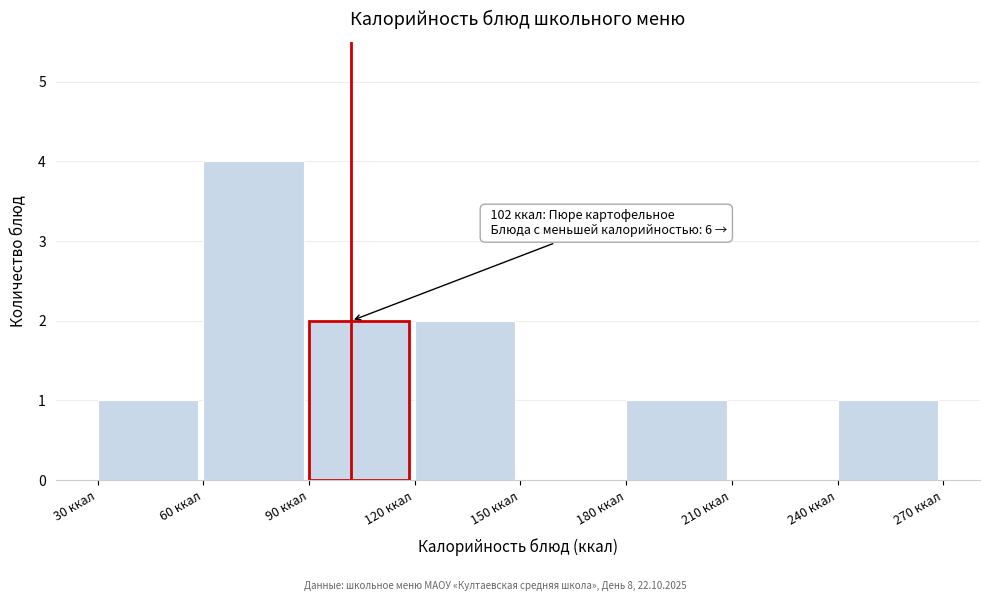

Over which range of the x-axis is the bar tallest?

60 to 90